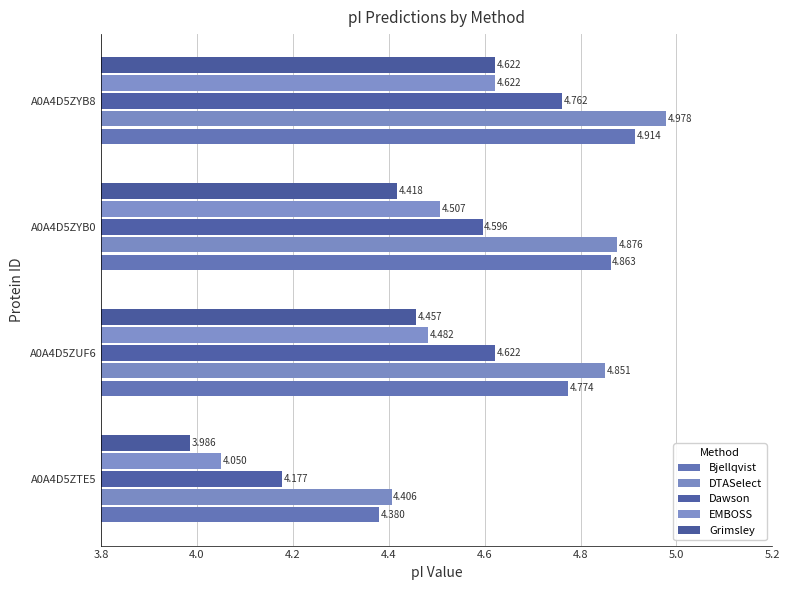

Count the number of categories in the chart.

4